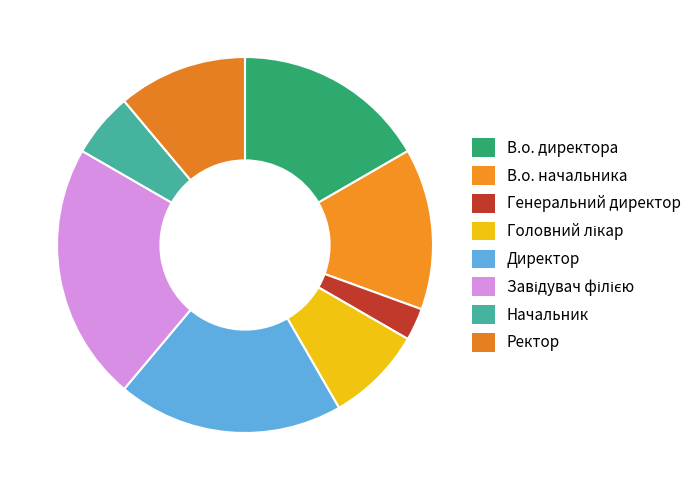

How many slices are in this pie chart?

8